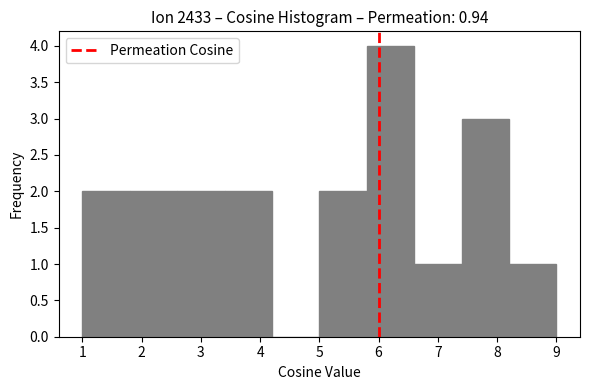

Over which range of the x-axis is the bar tallest?

5.8 to 6.6